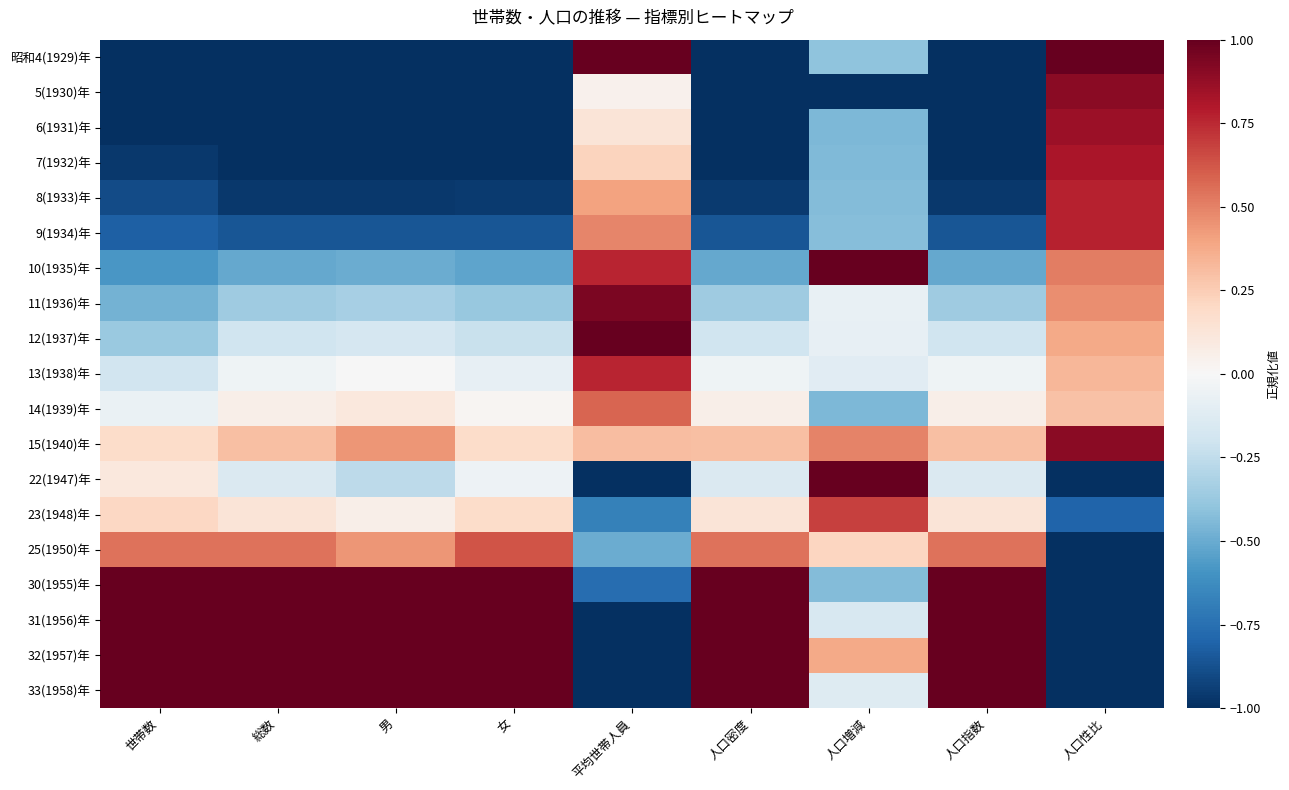

What is the difference between the highest and lowest values at 人口密度?

2.0